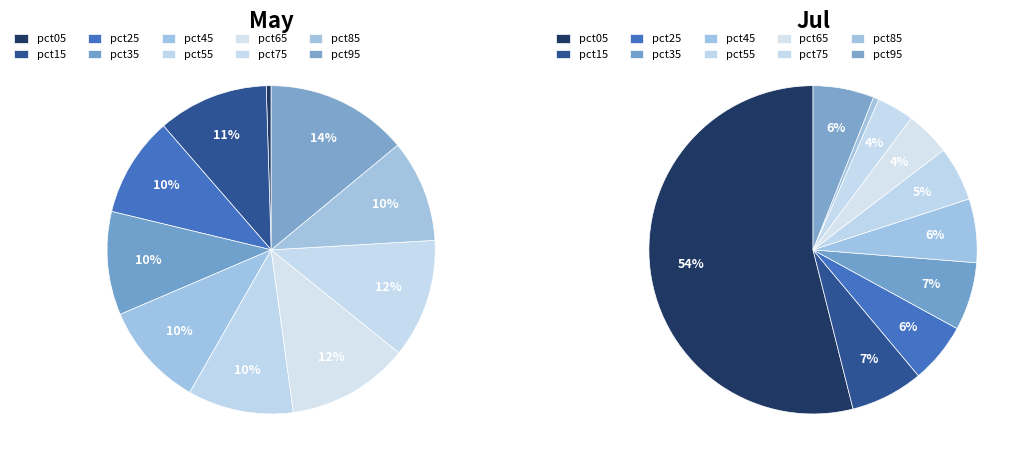

How many slices are in this pie chart?

10